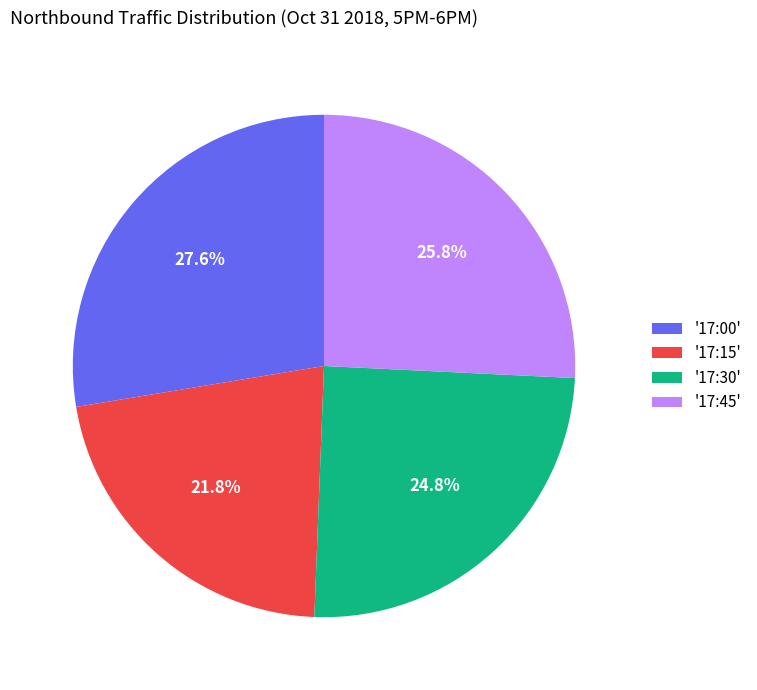

To the nearest percent, what is the average slice percentage?

25%